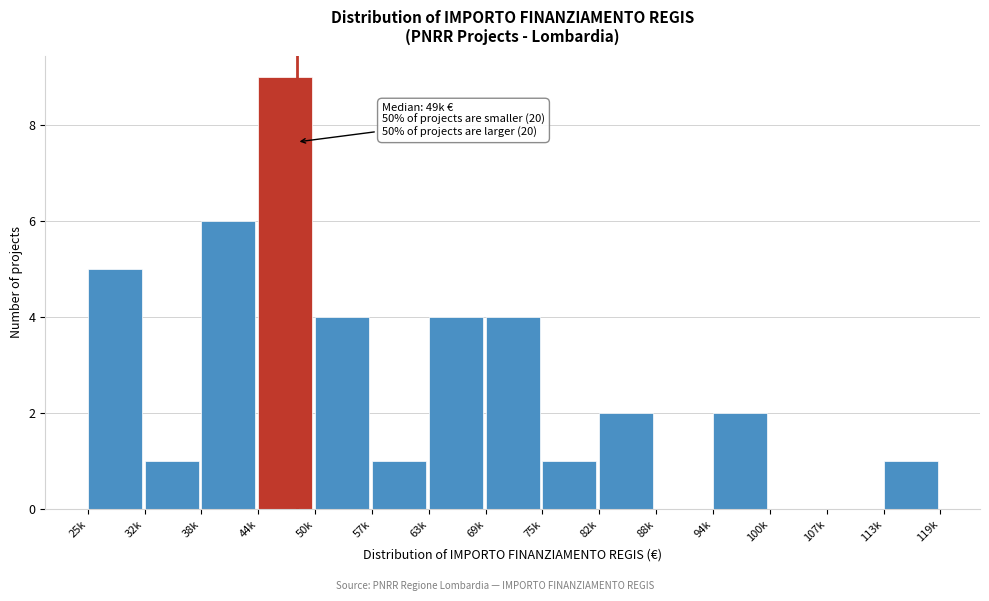

Reading left to right, extract all data points from this chart.

25k=5	32k=1	38k=6	44k=9	50k=4	57k=1	63k=4	69k=4	75k=1	82k=2	88k=0	94k=2	100k=0	107k=0	113k=1